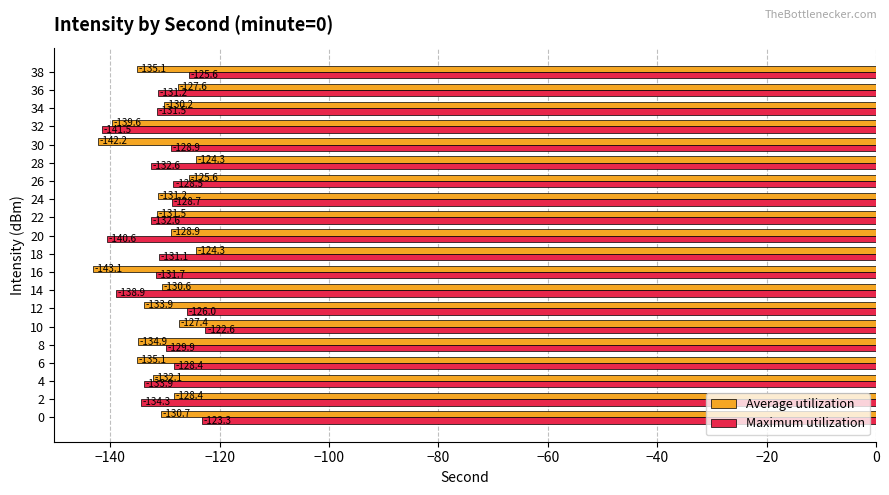

What is the approximate value of Maximum utilization at 0?

-123.3